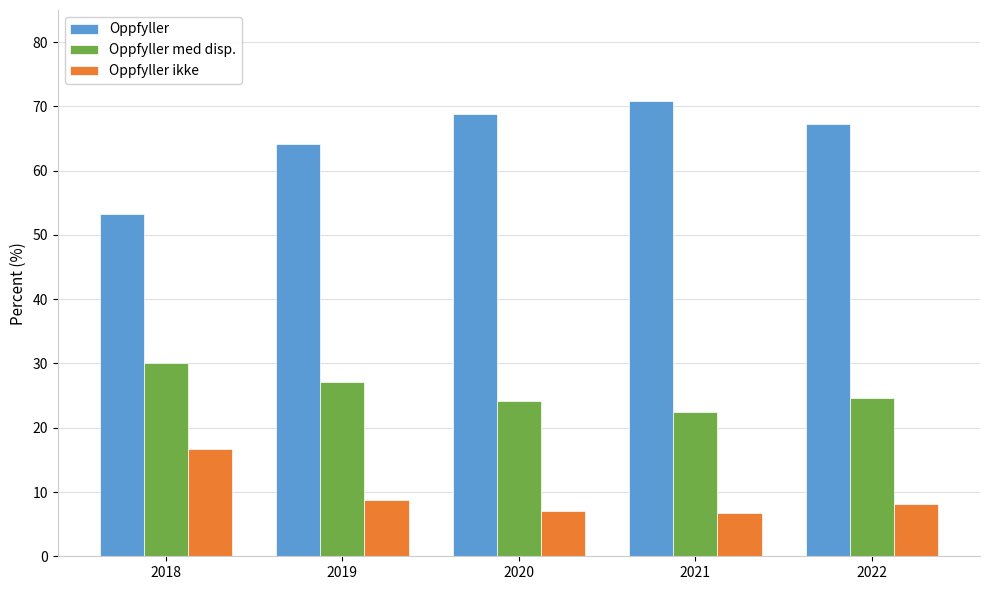

What is the sum of all Oppfyller ikke values?

47.3